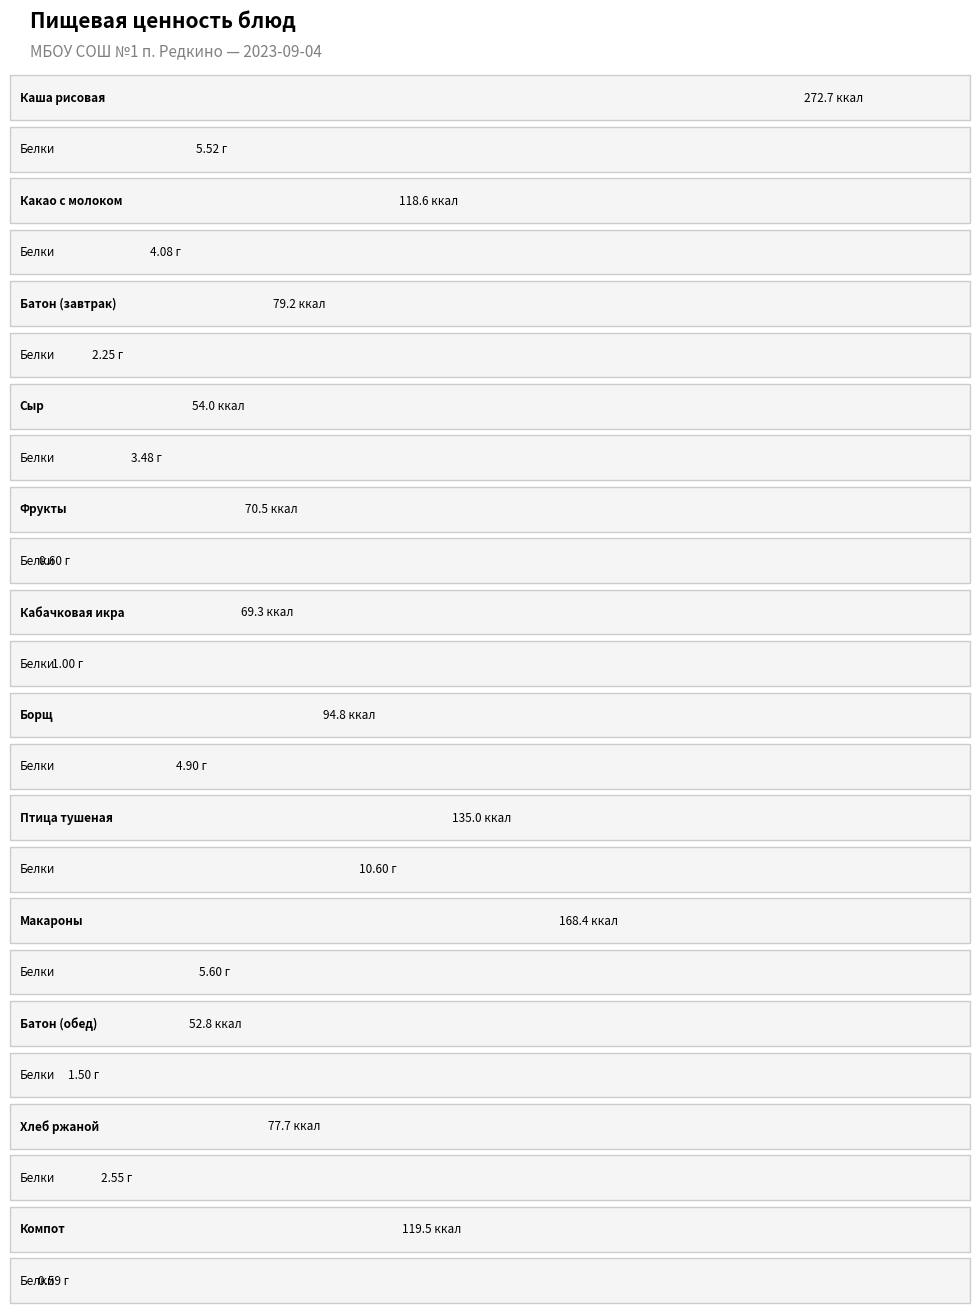

Which series changed the most between Макароны and Хлеб ржаной?

Калорийность